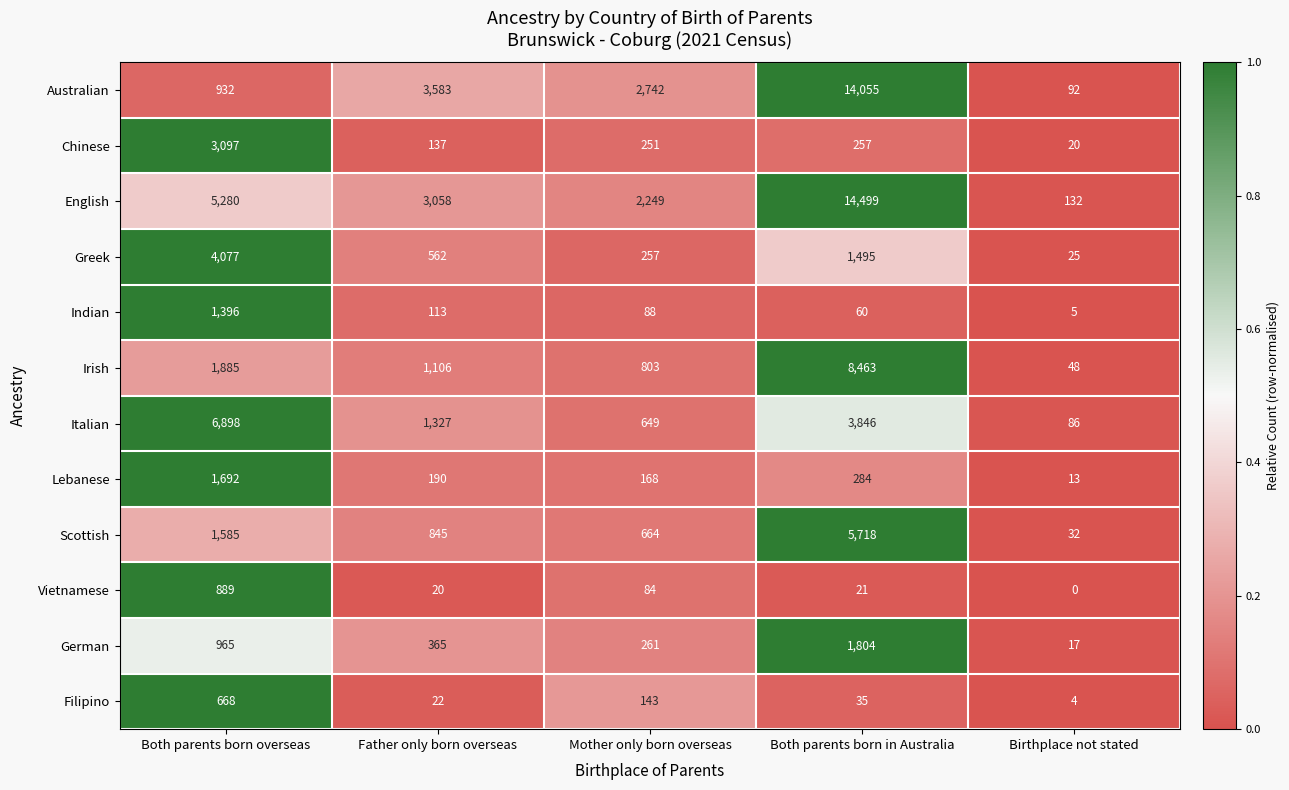

Rank the series by their maximum value, from highest to lowest.

English, Australian, Irish, Italian, Scottish, Greek, Chinese, German, Lebanese, Indian, Vietnamese, Filipino